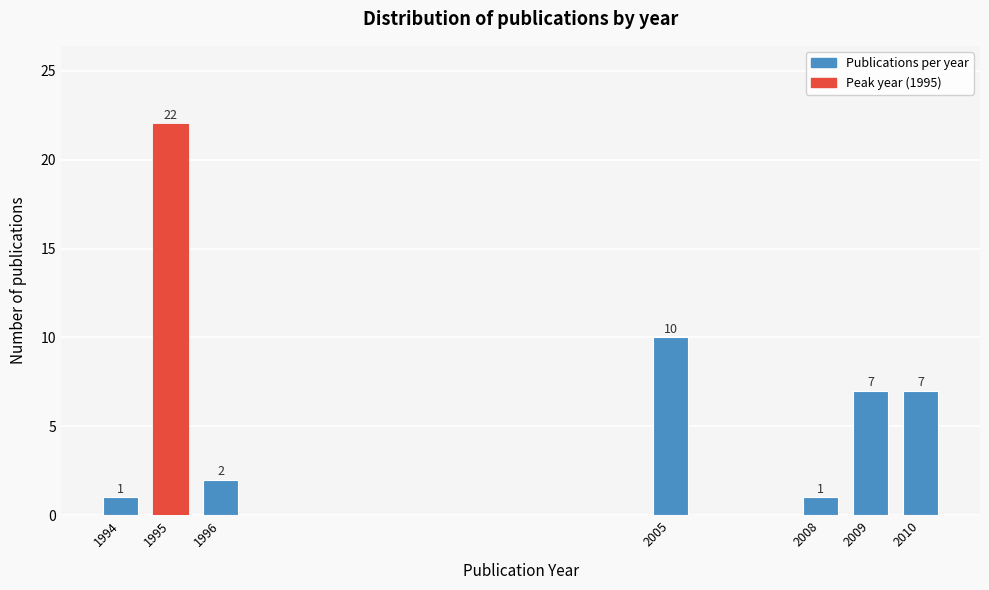

Reading left to right, what are all the values shown in this chart?

1	22	2	10	1	7	7